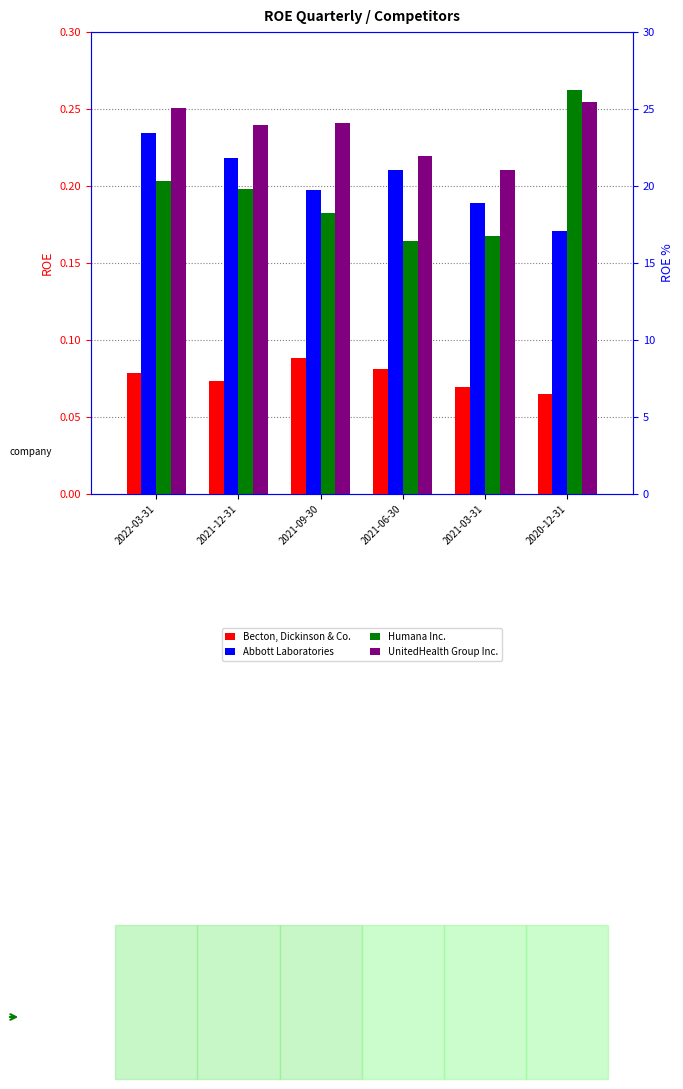

At which category is the sum across all series the highest?

2022-03-31